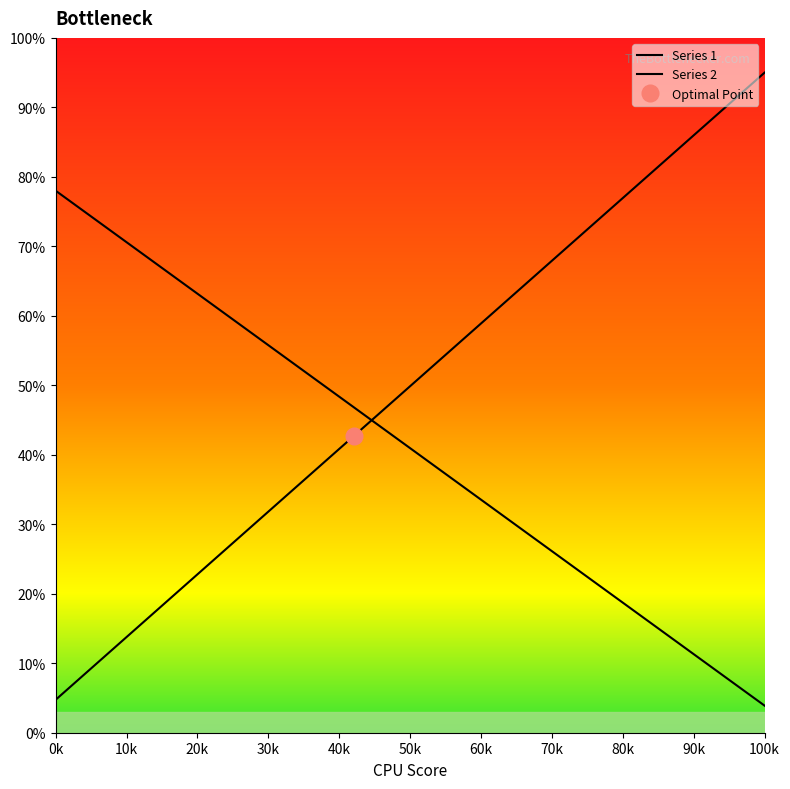

What is the difference between the Series 1 values at 8 and 1?

33.2